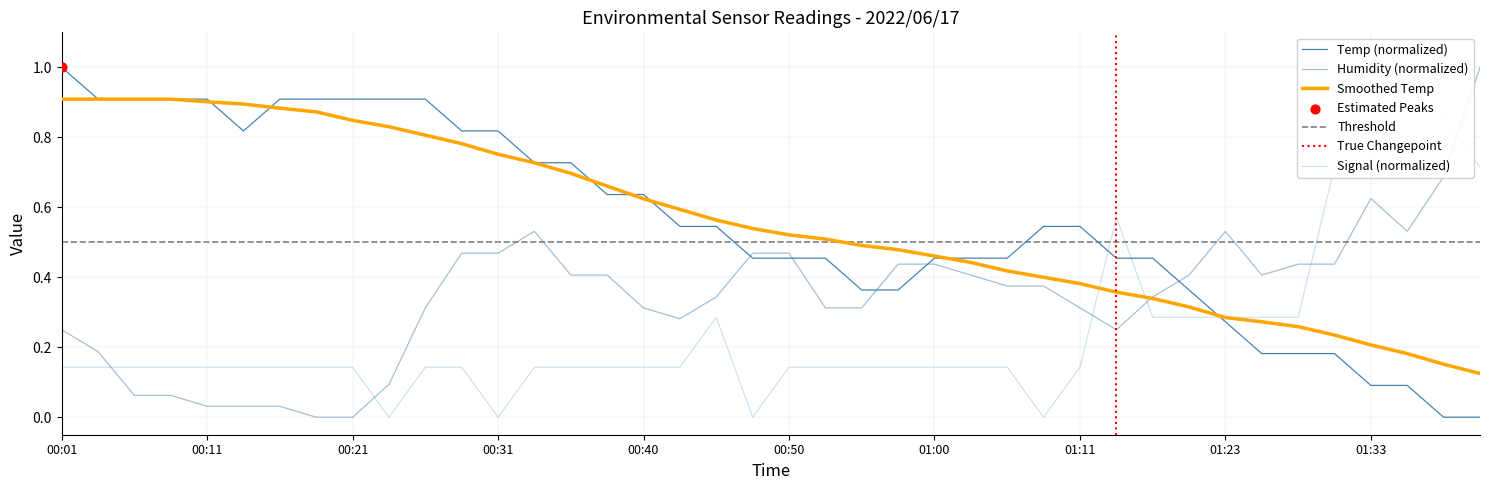

At how many categories does at least one series exceed 0?

40